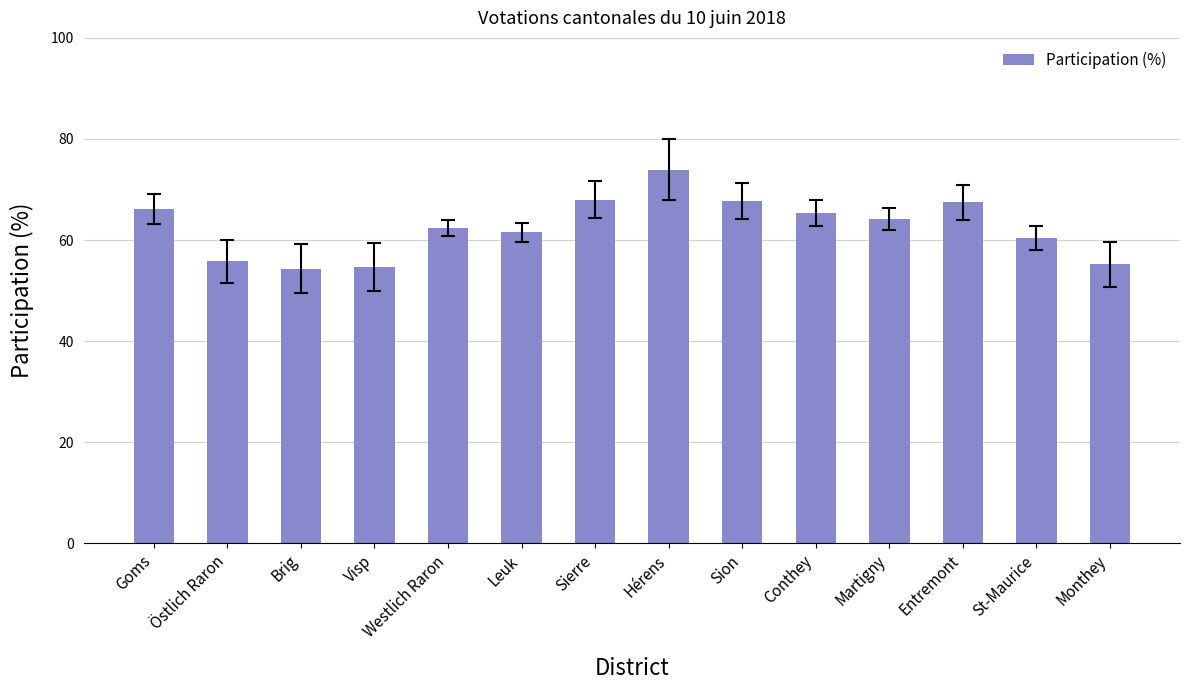

What is the maximum value shown in the chart?

73.9